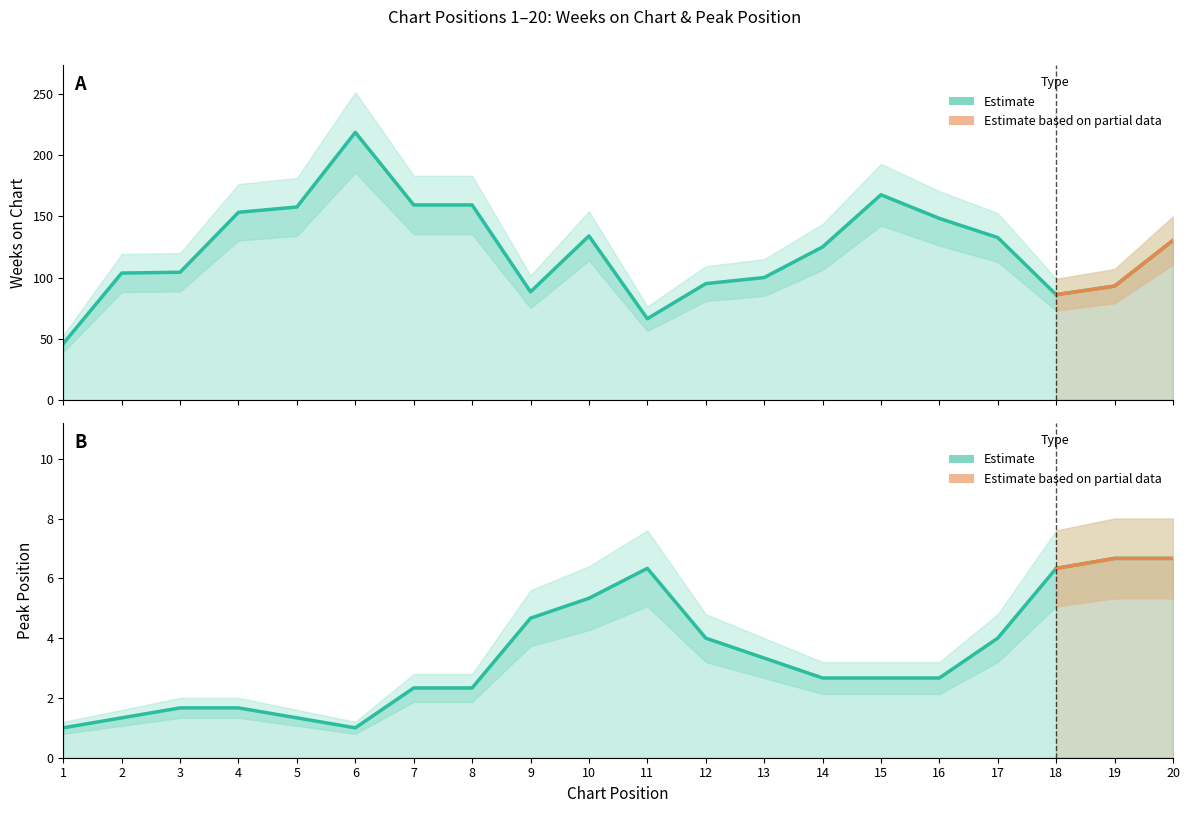

Which series has the largest range (max minus min)?

Weeks on Chart